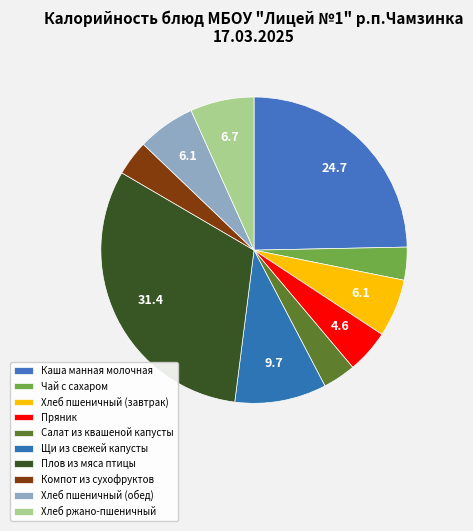

To the nearest percent, what is the difference between the largest and smallest slice percentages?

28%